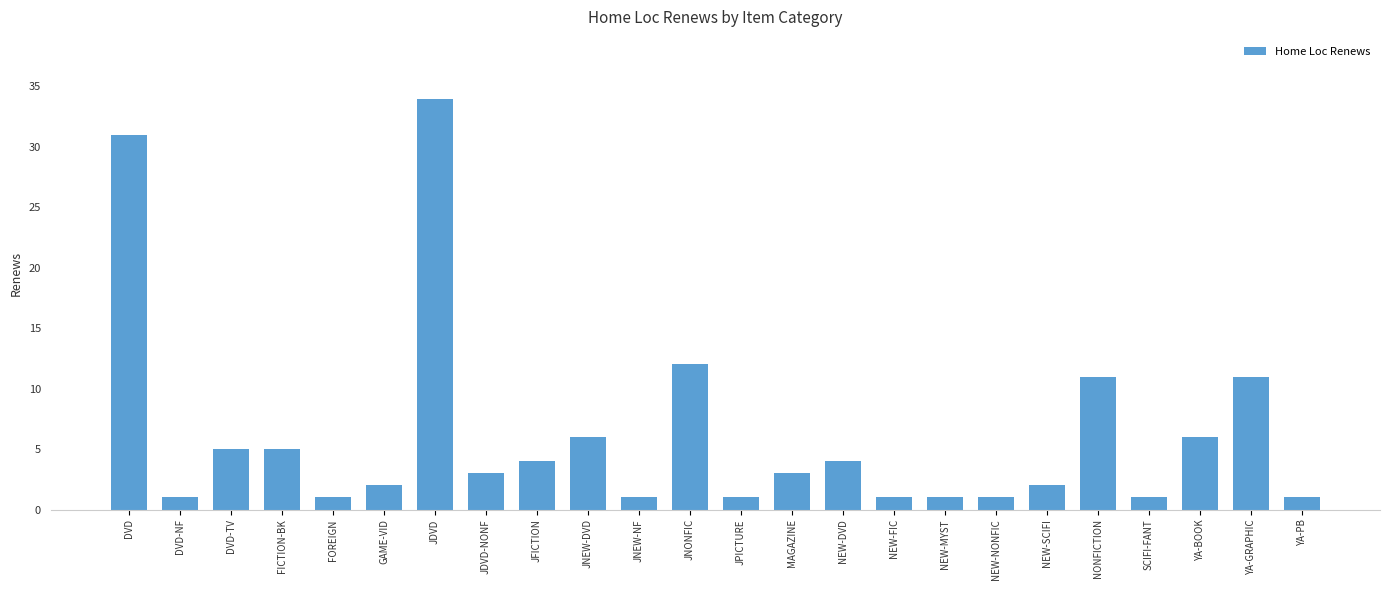

How many distinct data groups are displayed?

1